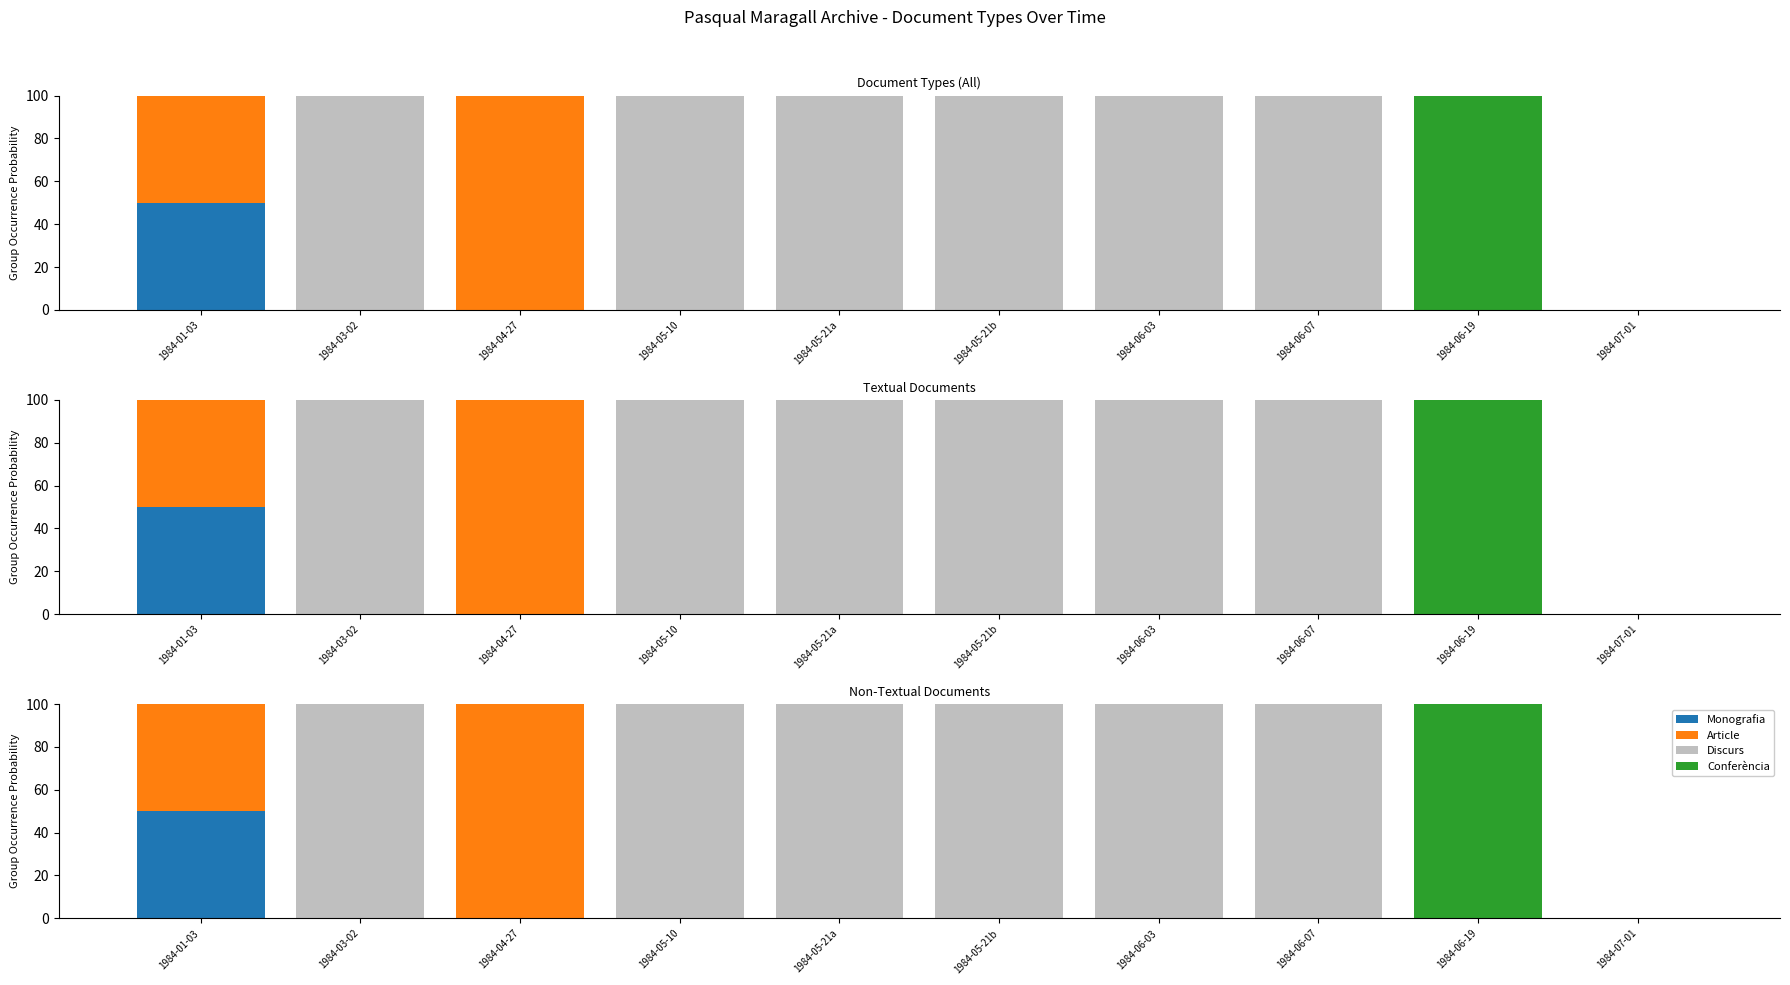

Count the number of data series in this chart.

4